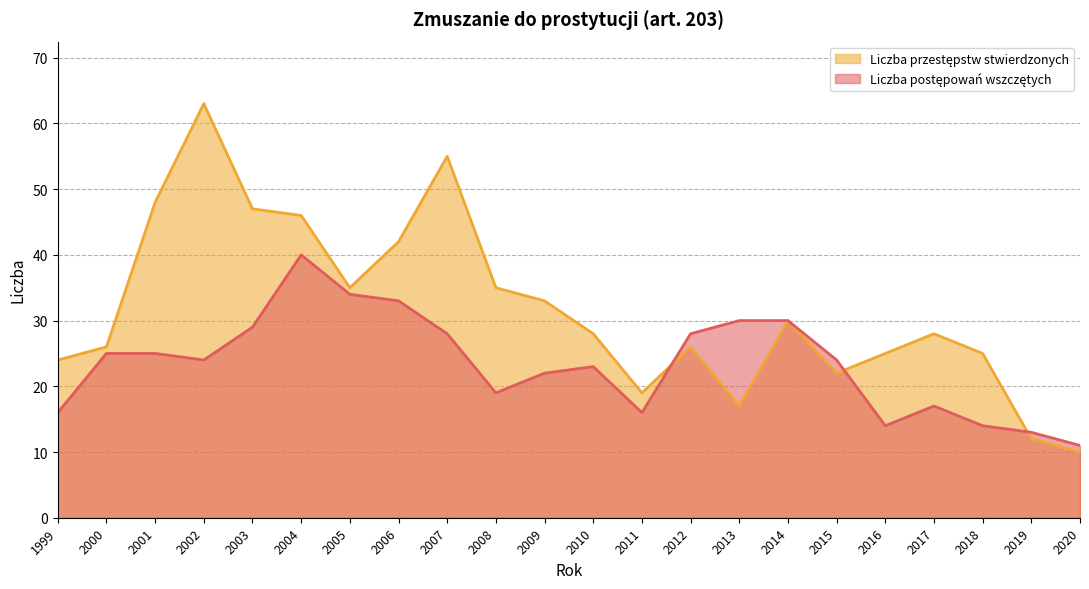

How many data points in Liczba postępowań wszczętych are less than 24?

10